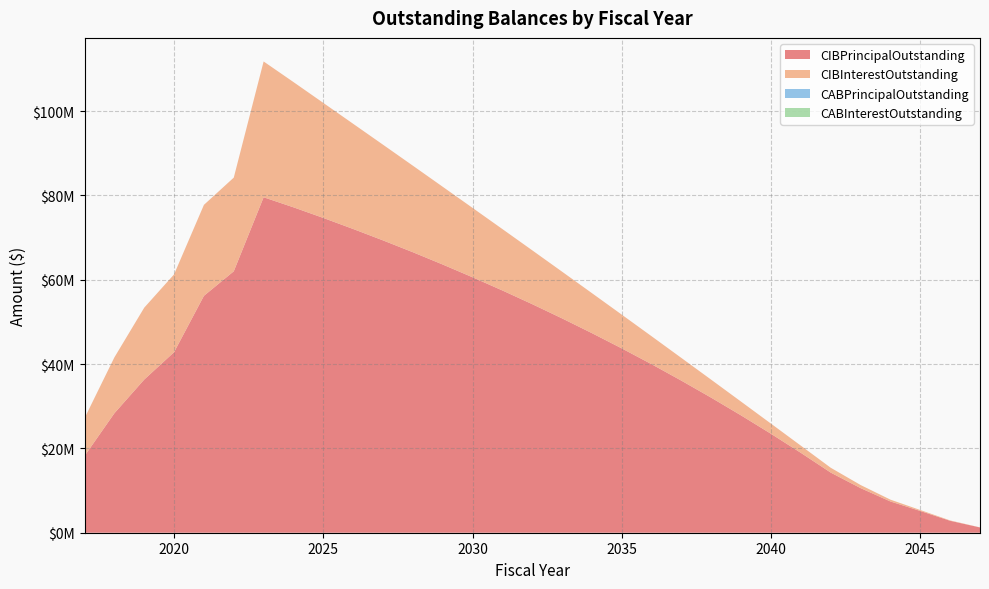

Reading left to right, transcribe all the data shown in this chart.

CIBPrincipalOutstanding: 2017=18200000.0	2018=28335000.0	2019=36330000.0	2020=42825000.0	2021=56190000.0	2022=62010000.0	2023=79570000.0	2024=77185000.0	2025=74665000.0	2026=72045000.0	2027=69340000.0	2028=66535000.0	2029=63615000.0	2030=60590000.0	2031=57460000.0	2032=54210000.0	2033=50835000.0	2034=47335000.0	2035=43715000.0	2036=39960000.0	2037=36055000.0	2038=32010000.0	2039=27810000.0	2040=23455000.0	2041=18940000.0	2042=14260000.0	2043=10580000.0	2044=7410000.0	2045=5160000.0	2046=2830000.0	2047=1250000.0
CIBInterestOutstanding: 2017=8958643.8	2018=13248280.0	2019=17047575.8	2020=18455330.8	2021=21577361.6	2022=22221414.2	2023=32210807.5	2024=29706008.7	2025=27283204.9	2026=24946328.7	2027=22693272.4	2028=20524503.6	2029=18444014.8	2030=16455467.3	2031=14562794.1	2032=12769958.5	2033=11077083.5	2034=9485619.1	2035=8001814.6	2036=6631724.6	2037=5381393.3	2038=4256647.0	2039=3263260.1	2040=2408403.2	2041=1700705.1	2042=1147847.0	2043=735153.2	2044=435656.3	2045=224746.9	2046=88125.0	2047=19368.8
CABPrincipalOutstanding: 2017=0.0	2018=0.0	2019=0.0	2020=0.0	2021=0.0	2022=0.0	2023=0.0	2024=0.0	2025=0.0	2026=0.0	2027=0.0	2028=0.0	2029=0.0	2030=0.0	2031=0.0	2032=0.0	2033=0.0	2034=0.0	2035=0.0	2036=0.0	2037=0.0	2038=0.0	2039=0.0	2040=0.0	2041=0.0	2042=0.0	2043=0.0	2044=0.0	2045=0.0	2046=0.0	2047=0.0
CABInterestOutstanding: 2017=0.0	2018=0.0	2019=0.0	2020=0.0	2021=0.0	2022=0.0	2023=0.0	2024=0.0	2025=0.0	2026=0.0	2027=0.0	2028=0.0	2029=0.0	2030=0.0	2031=0.0	2032=0.0	2033=0.0	2034=0.0	2035=0.0	2036=0.0	2037=0.0	2038=0.0	2039=0.0	2040=0.0	2041=0.0	2042=0.0	2043=0.0	2044=0.0	2045=0.0	2046=0.0	2047=0.0